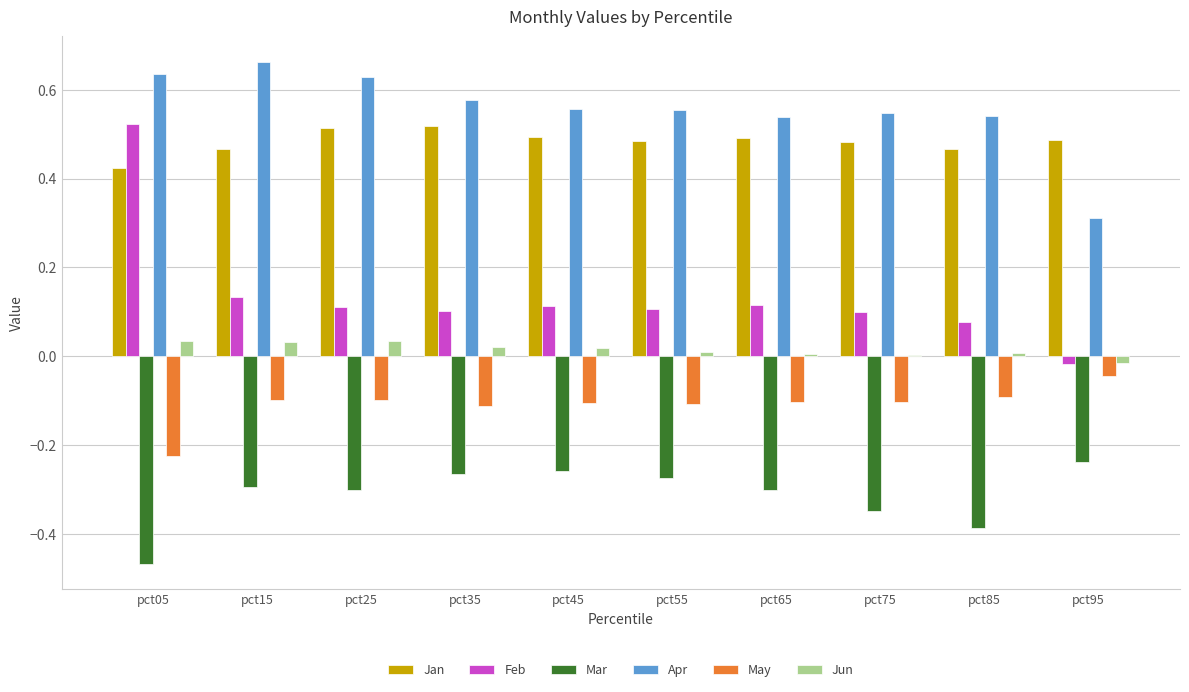

The value of Jun at pct15 is 0.0. True or false?

True